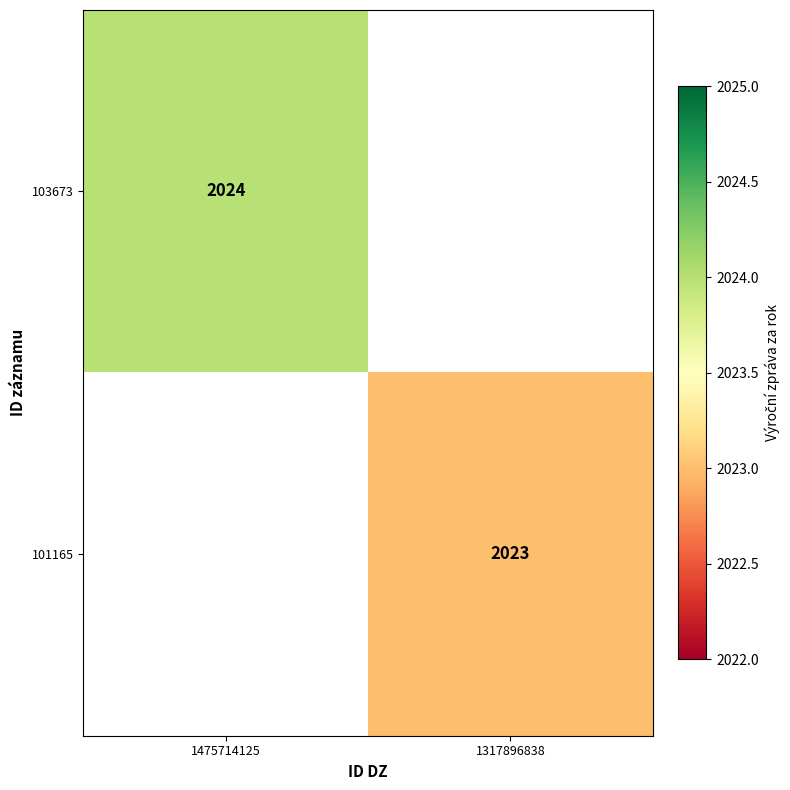

How many categories are shown in the chart?

2